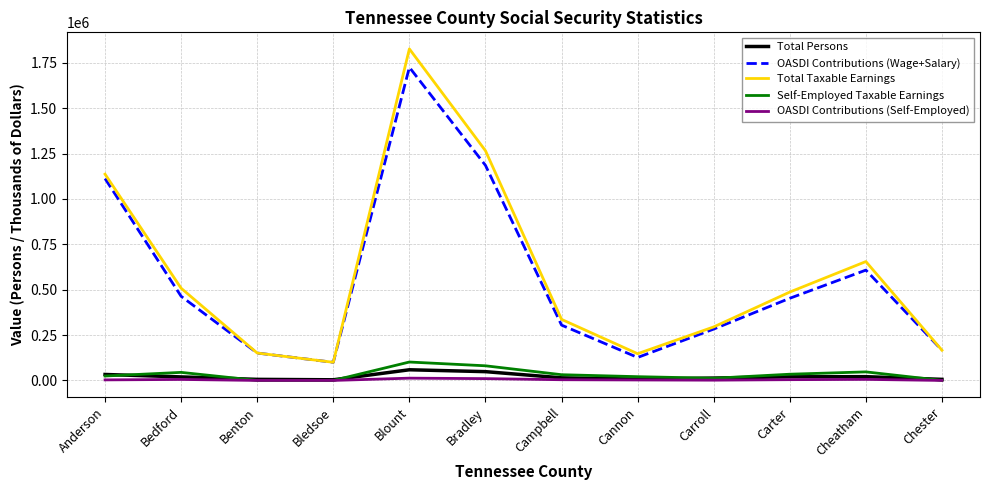

How many series are shown in this chart?

5